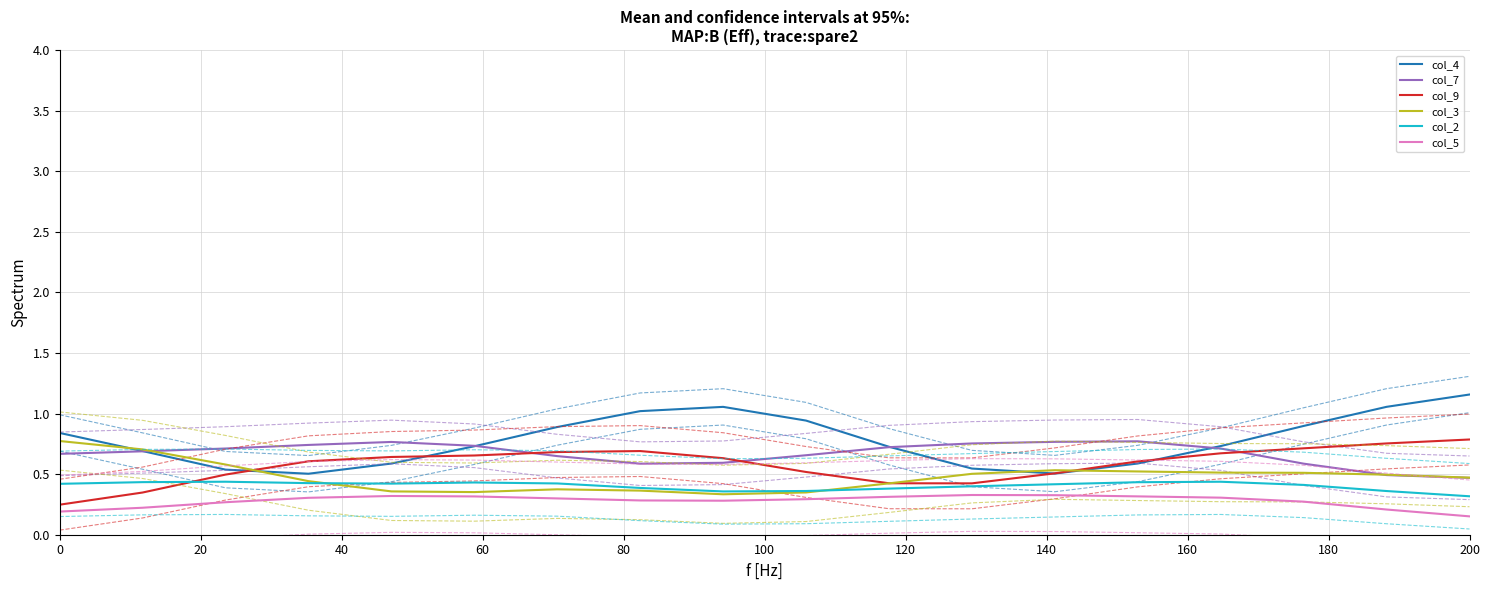

Is it true that col_7 equals 0.7 at 40?

True